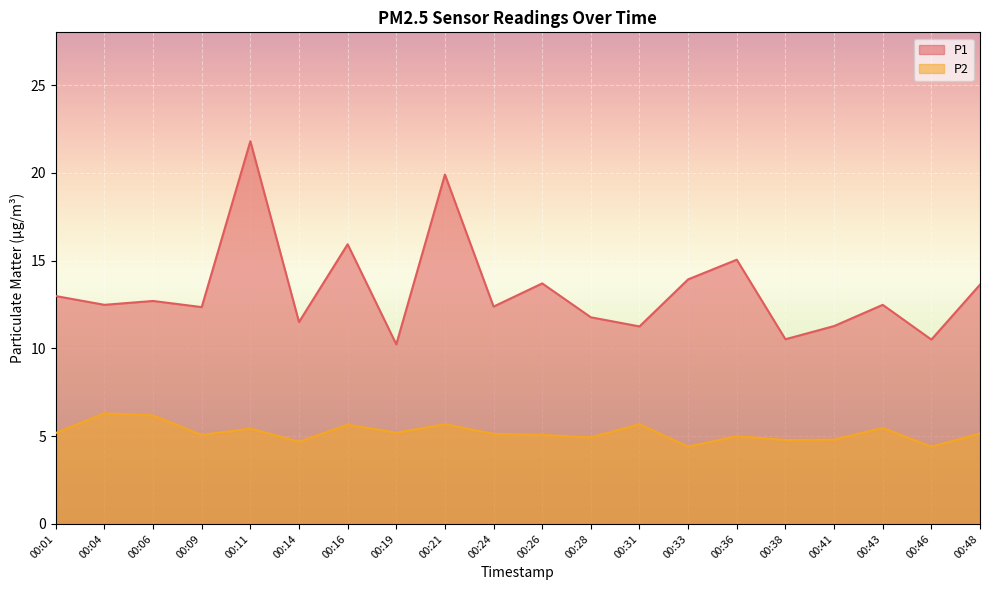

True or false: P2 and P1 intersect in this chart.

False